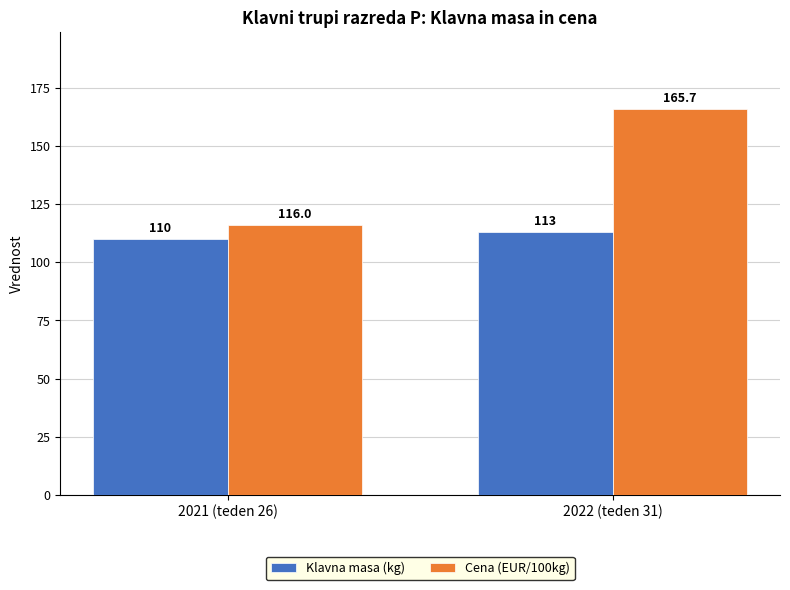

What is the difference between the maximum and minimum values in the Klavna masa (kg) series?

3.0